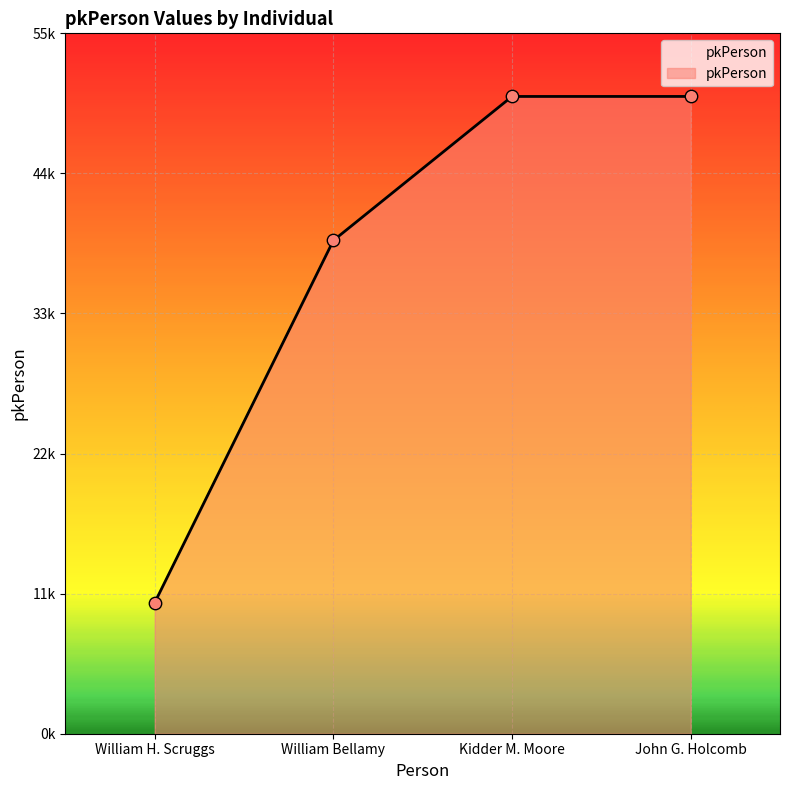

What is the change in value from William H. Scruggs to Kidder M. Moore?

+39750